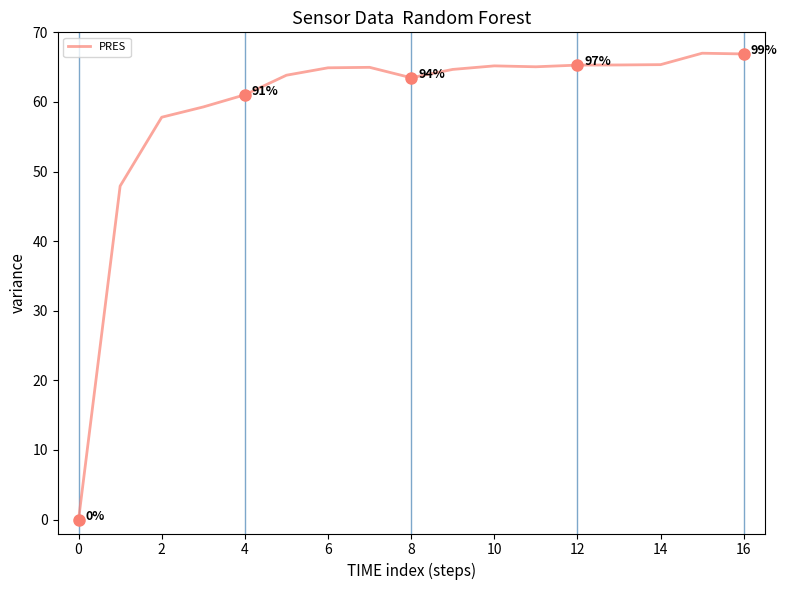

What is the difference between the maximum and minimum values?

67.0